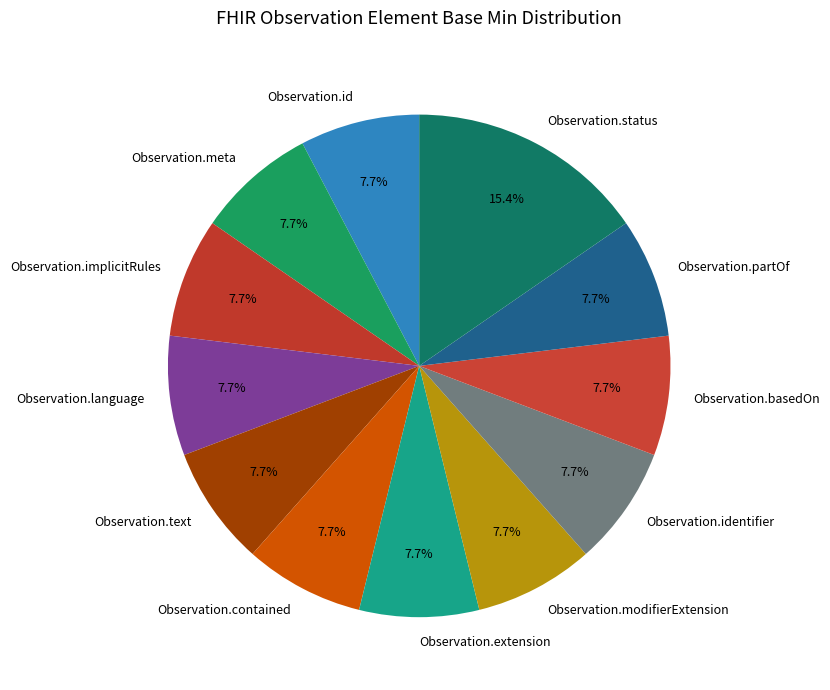

Does any single category account for the majority?

No